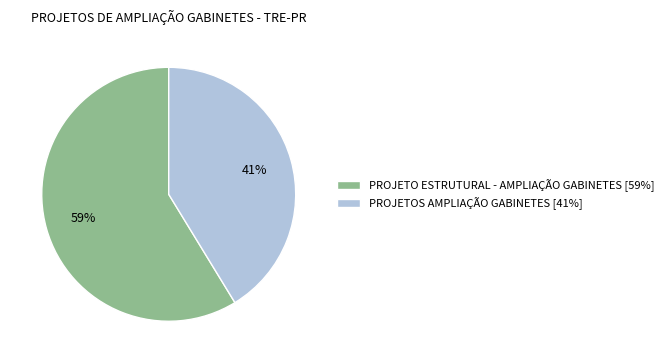

To the nearest percent, what is the average slice percentage?

50%